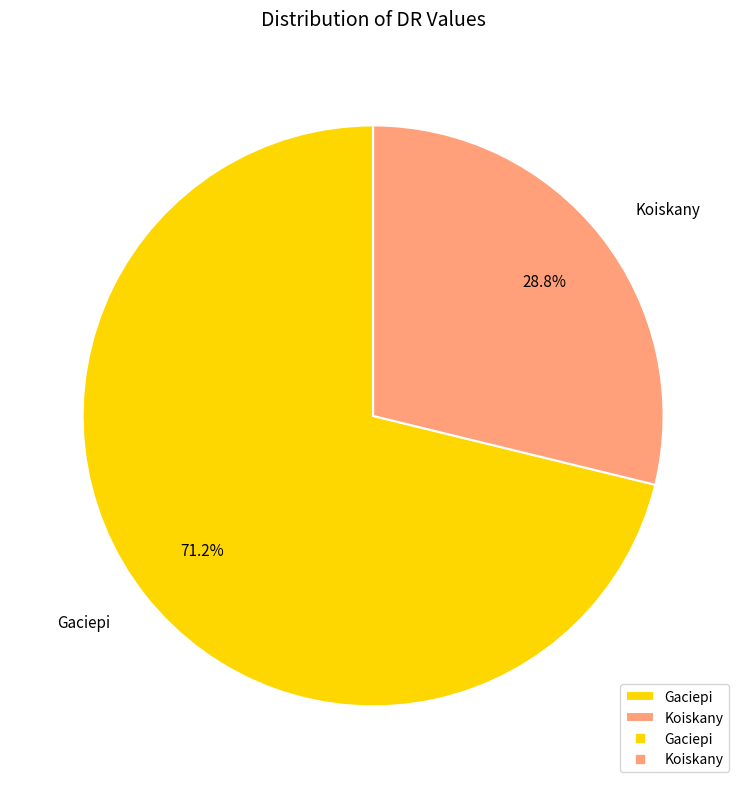

How many slices are in this pie chart?

2